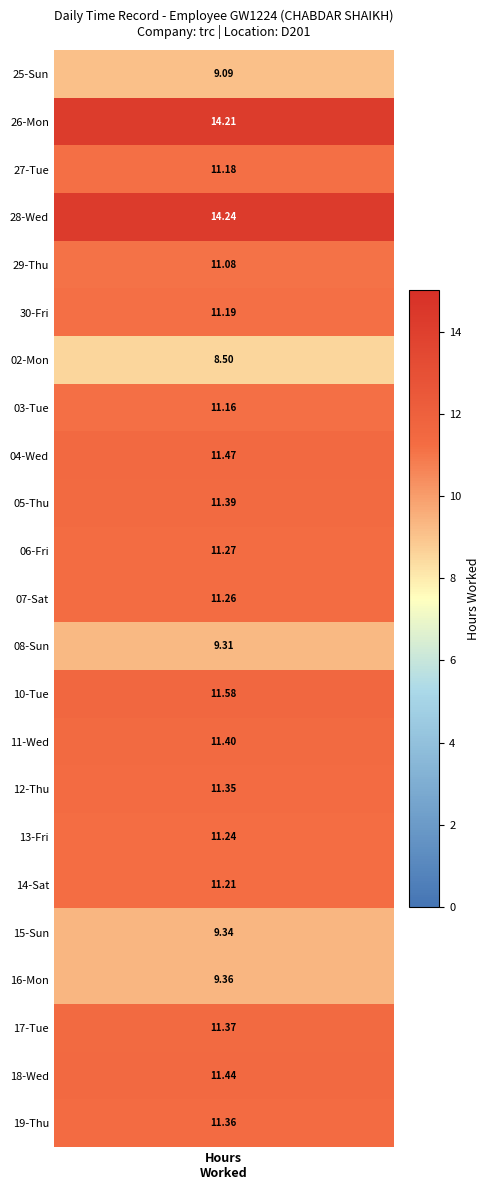

Between 4 and 2, which is larger?

4